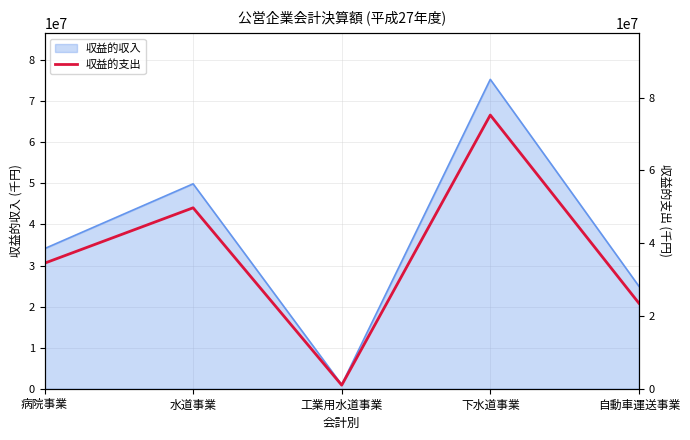

Rank the categories by 収益的収入 value from highest to lowest.

下水道事業, 水道事業, 病院事業, 自動車運送事業, 工業用水道事業